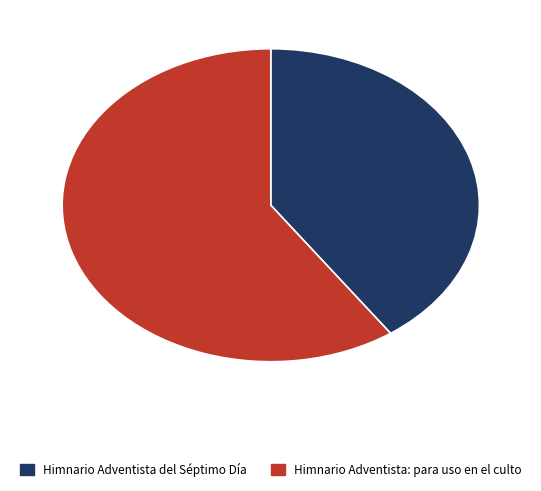

Is the sum of Himnario Adventista: para uso en el culto and Himnario Adventista del Séptimo Día greater than half?

Yes